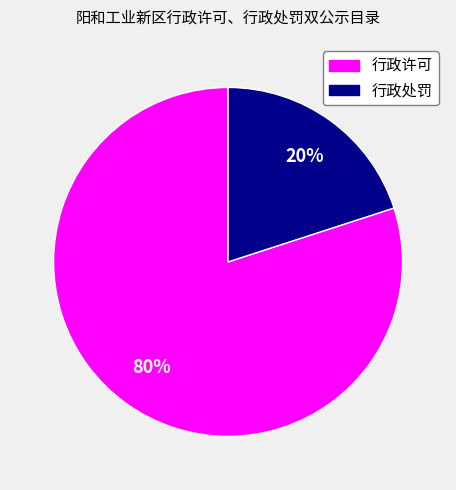

To the nearest percent, what is the combined percentage of 行政许可 and 行政处罚?

100%